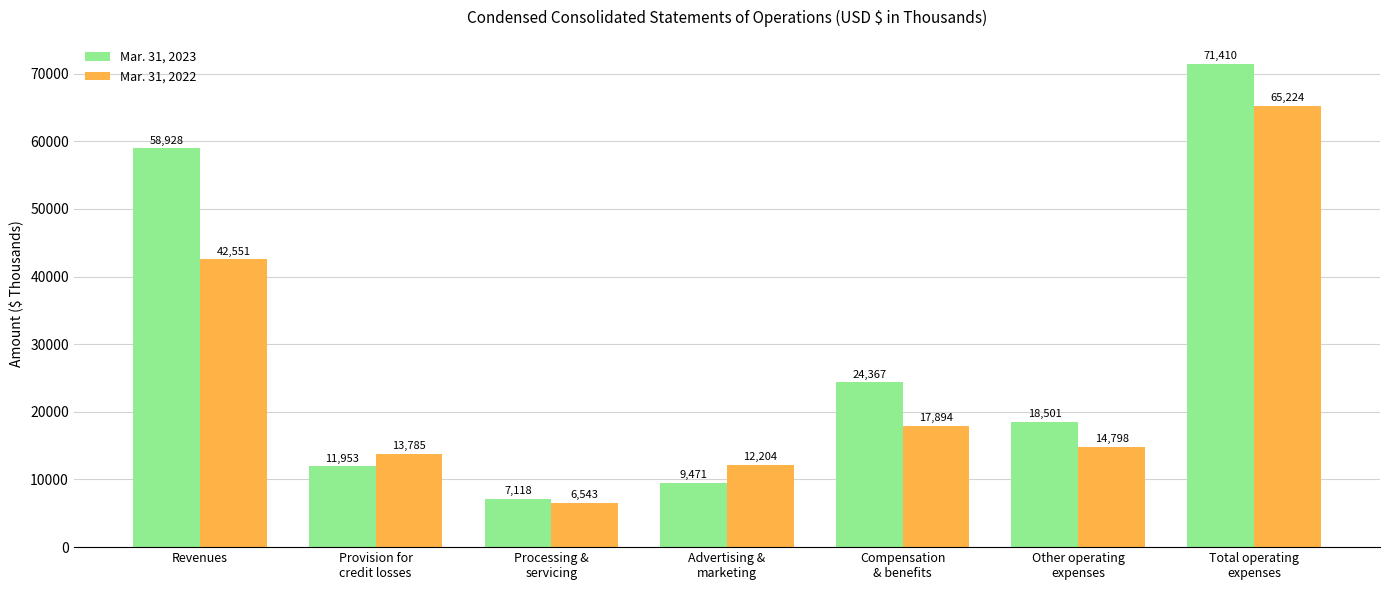

Reading left to right, extract all data points from this chart.

Mar. 31, 2023: Revenues=58928	Provision for
credit losses=11953	Processing &
servicing=7118	Advertising &
marketing=9471	Compensation
& benefits=24367	Other operating
expenses=18501	Total operating
expenses=71410
Mar. 31, 2022: Revenues=42551	Provision for
credit losses=13785	Processing &
servicing=6543	Advertising &
marketing=12204	Compensation
& benefits=17894	Other operating
expenses=14798	Total operating
expenses=65224